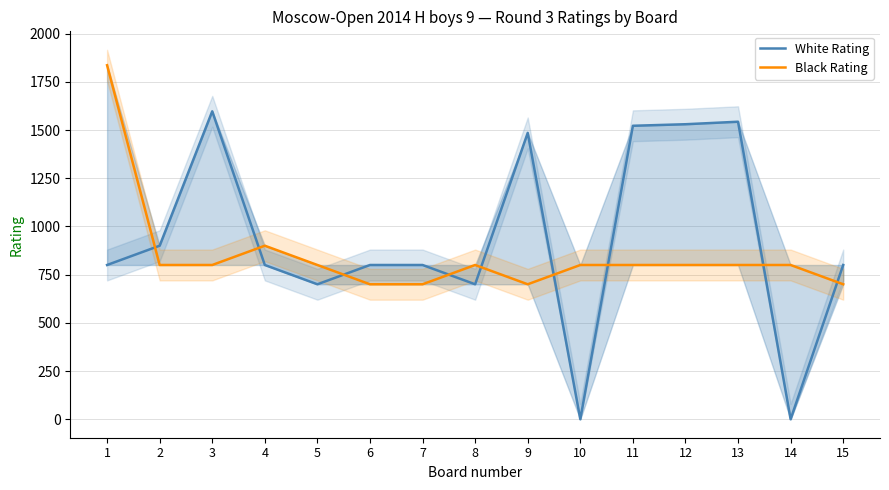

How many times do Black Rating and White Rating cross each other?

9